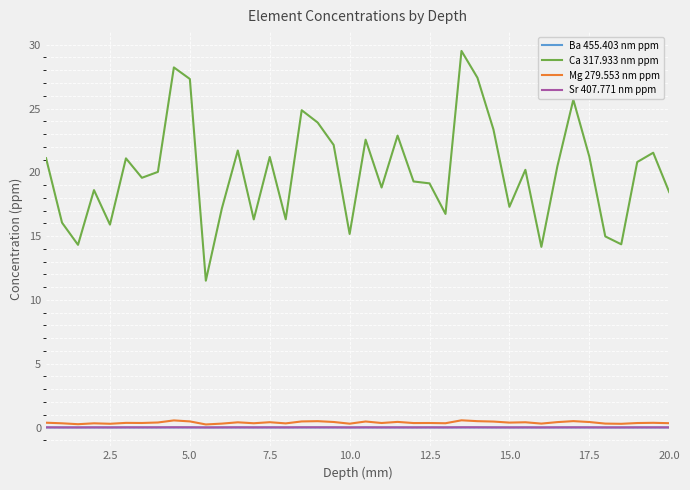

Does the chart display data point markers on the line(s)?

No